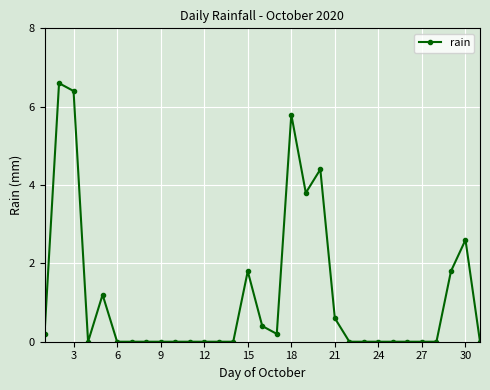

True or false: the data has more than 1 interior local peaks.

True